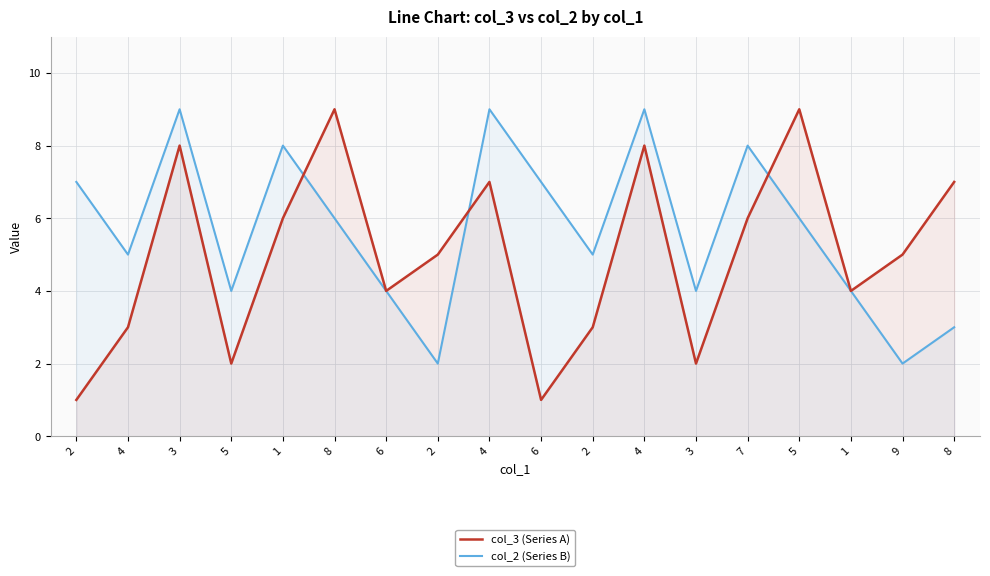

What is the difference between the maximum and minimum values in the col_2 (Series B) series?

7